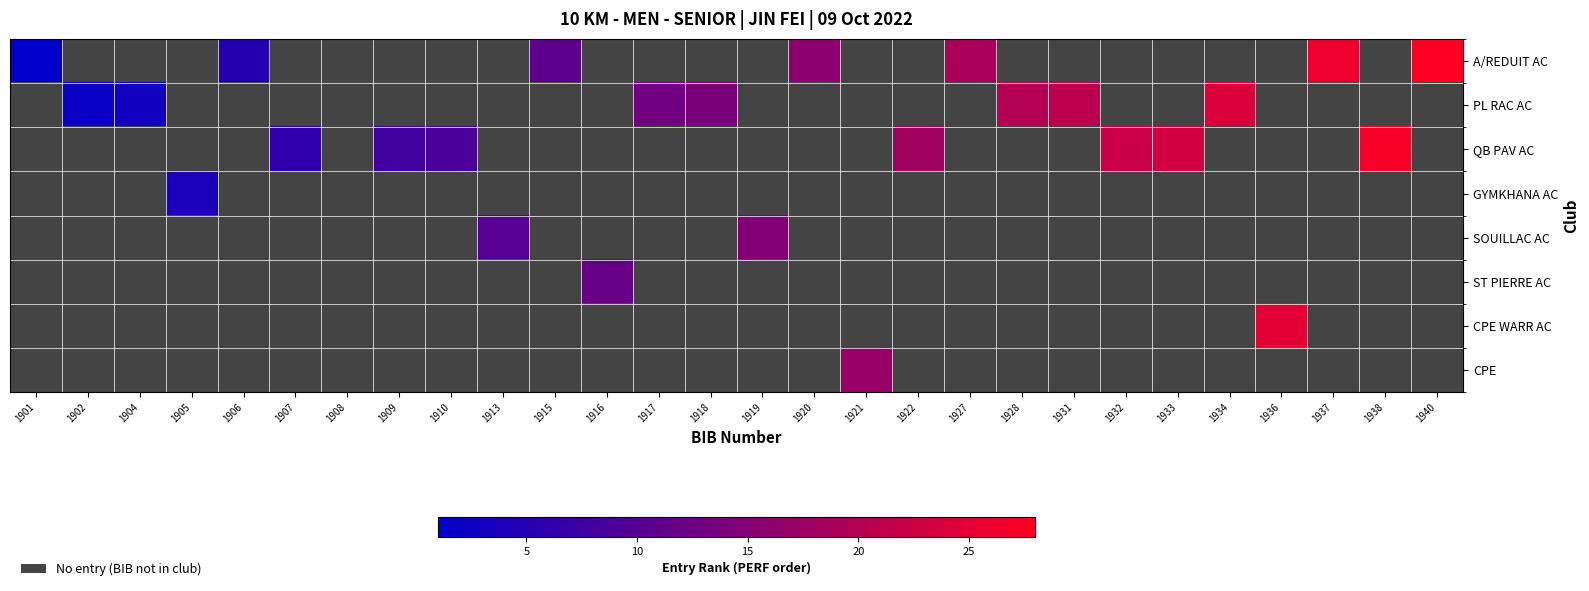

How many distinct data groups are displayed?

8